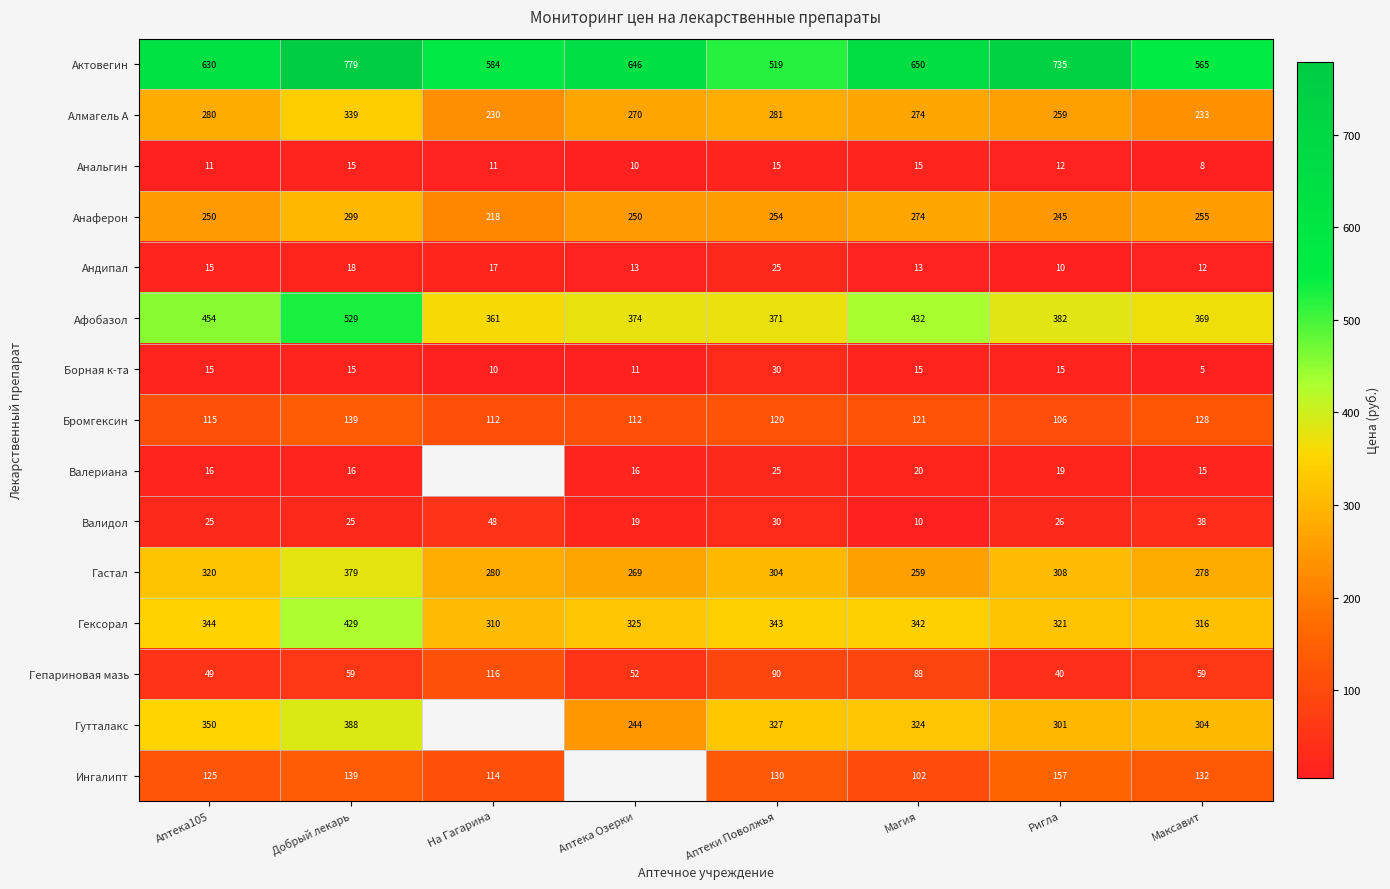

The Актовегин series shows 964 at Ригла. True or false?

False